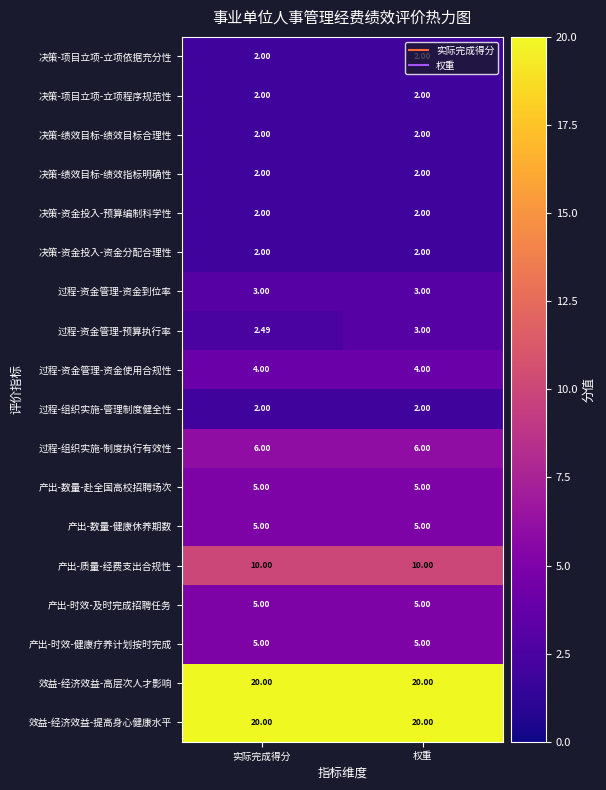

What is the smallest value displayed?

2.0